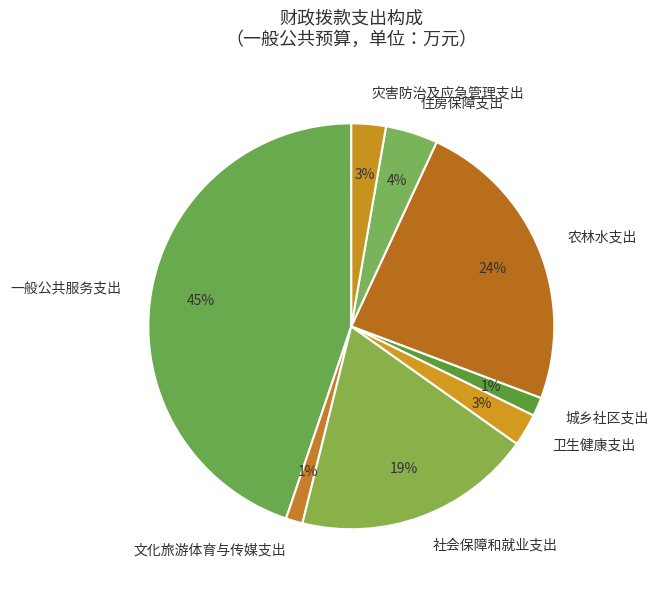

To the nearest percent, what is the combined percentage of 社会保障和就业支出 and 卫生健康支出?

22%